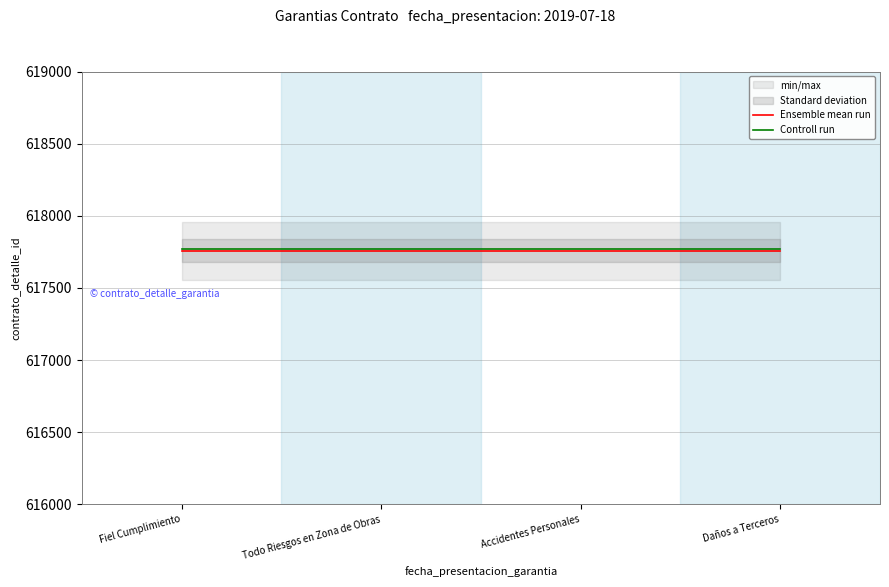

True or false: Ensemble mean run and Controll run intersect in this chart.

False